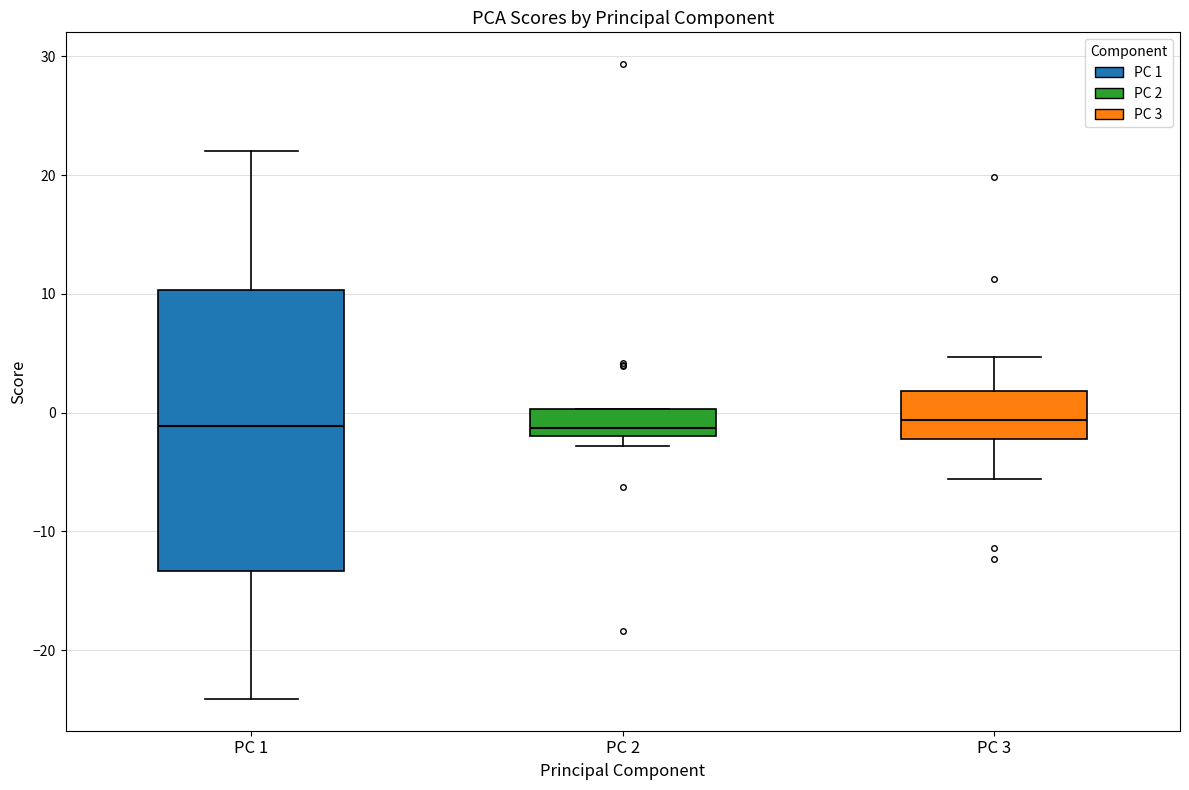

Which box is the tallest, from its lower edge to its upper edge?

PC 1